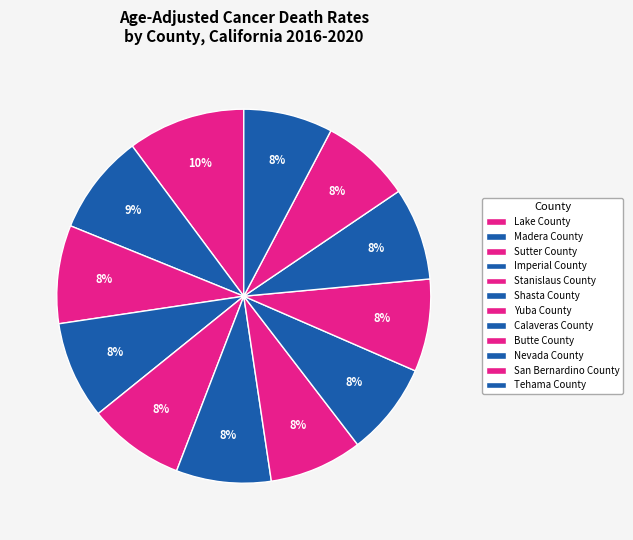

How many segments does this pie chart have?

12